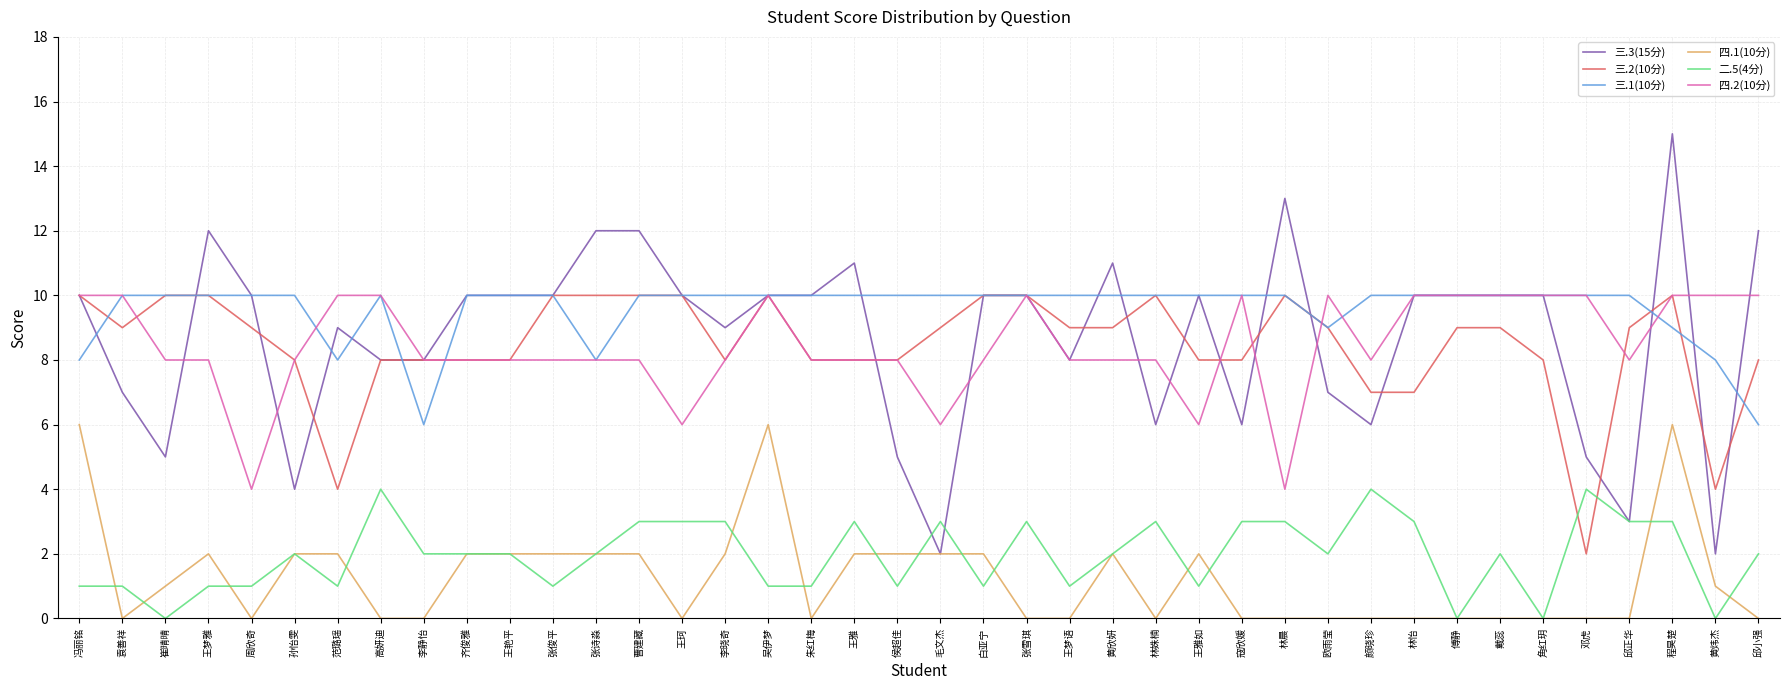

The value of 三.1(10分) at 毛文杰 is 4. True or false?

False